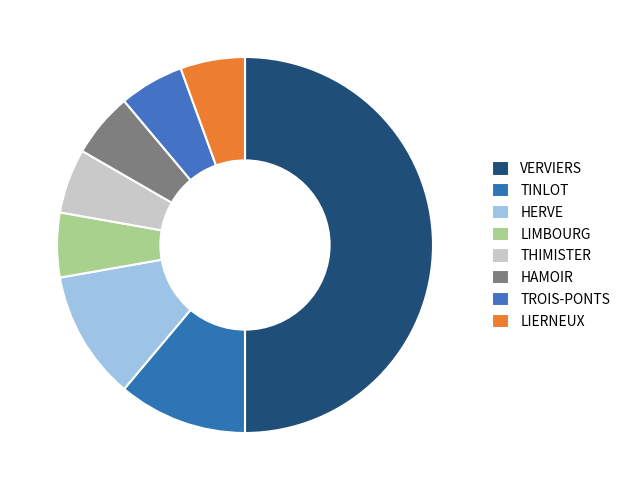

What is the ratio of the value at TROIS-PONTS to the value at LIERNEUX?

1.0